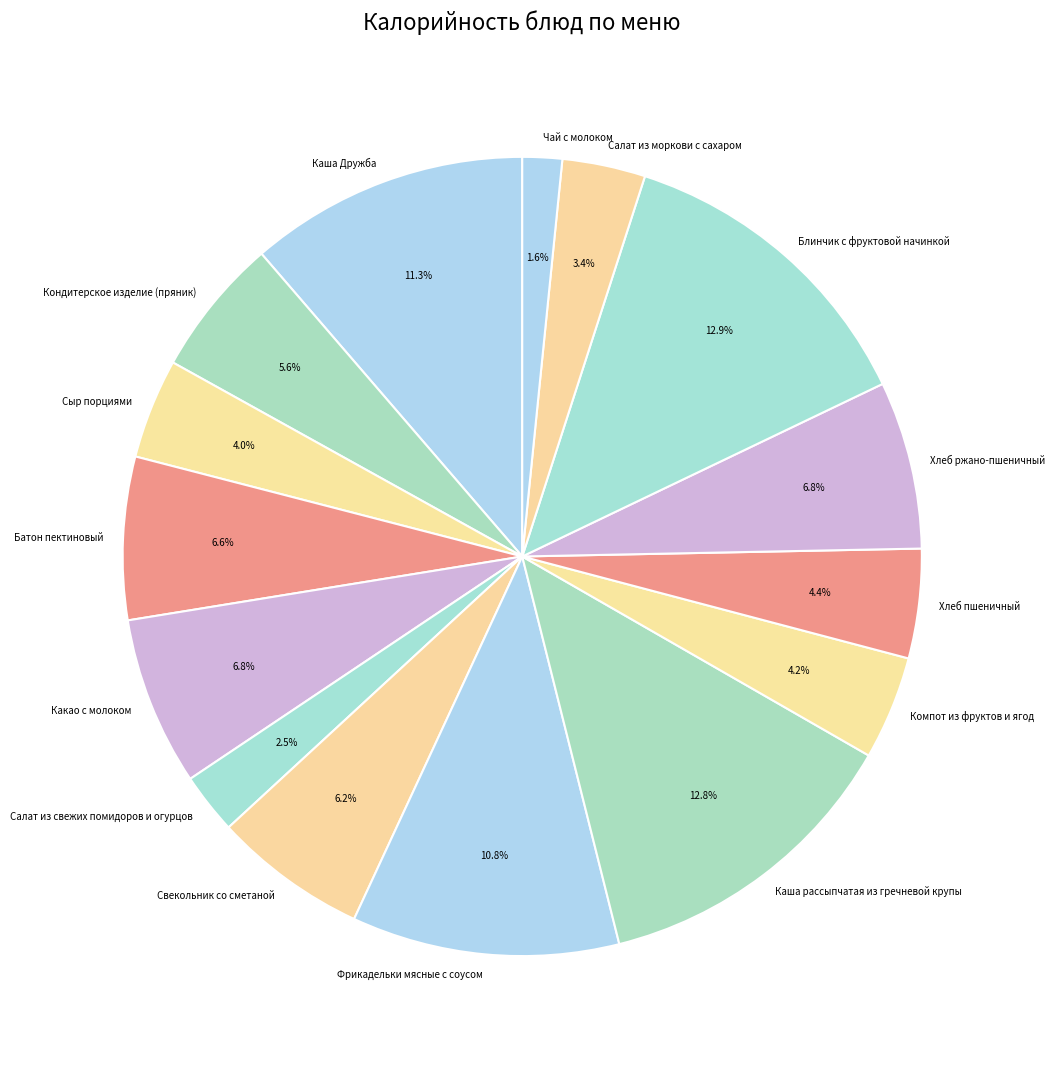

What is the ratio of the value at Салат из свежих помидоров и огурцов to the value at Батон пектиновый?

0.4